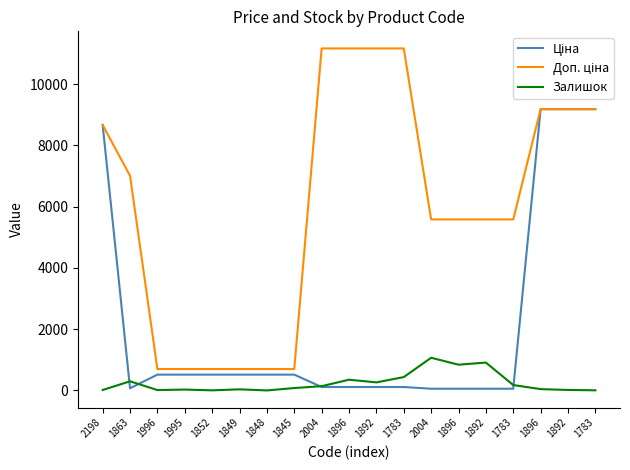

True or false: Залишок has more than 2 interior local peaks.

True